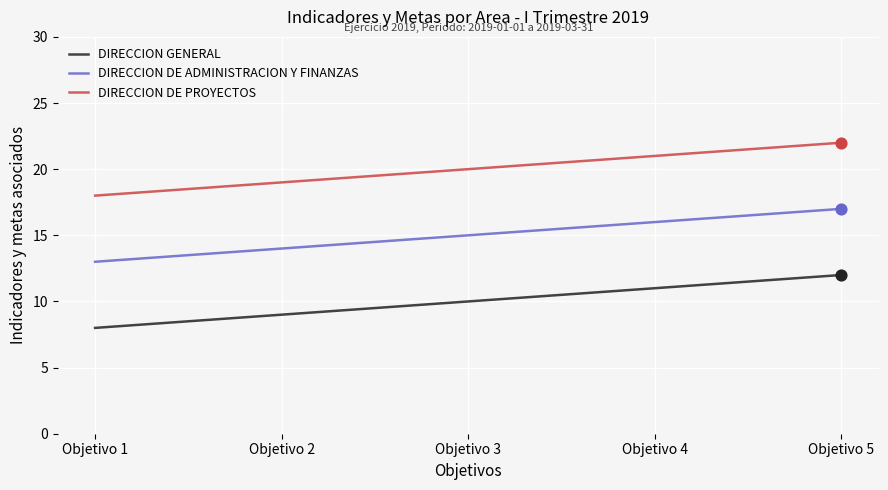

At how many categories does at least one series exceed 17?

5